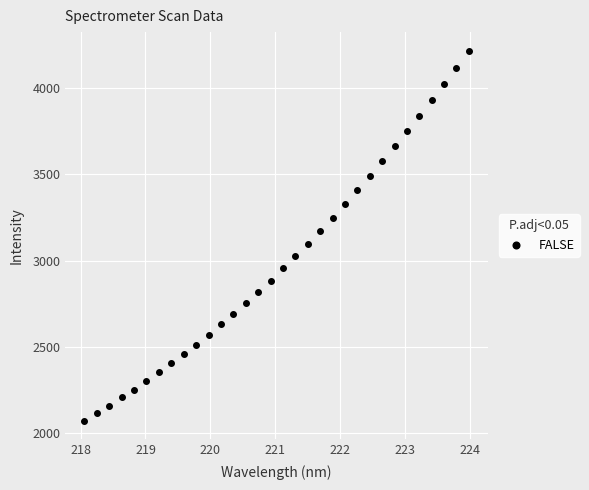

What is the range of X values (max minus min)?

5.9